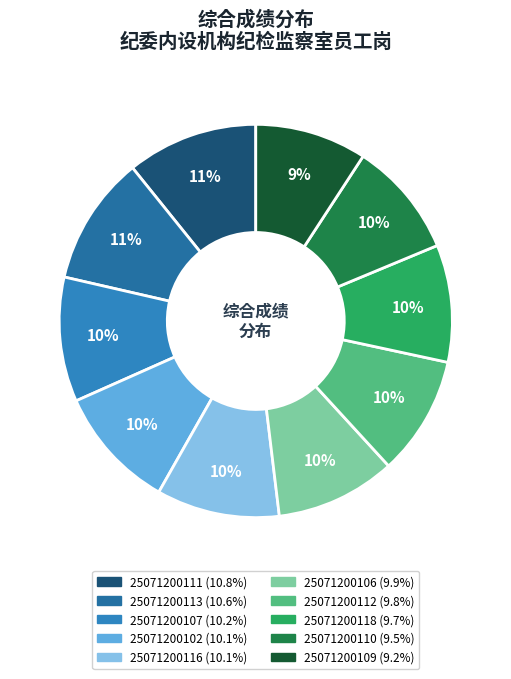

Which slice is the largest?

25071200111